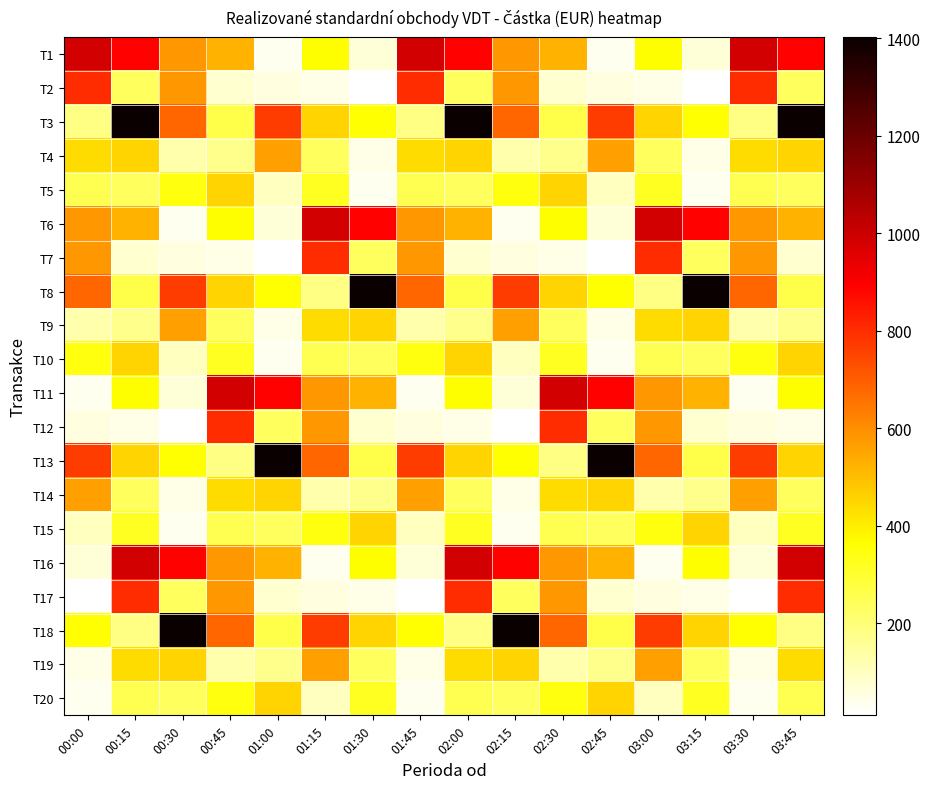

Rank the series at 00:00 from highest to lowest value.

T1, T2, T13, T8, T6, T7, T14, T4, T18, T10, T5, T3, T9, T15, T16, T12, T19, T11, T20, T17